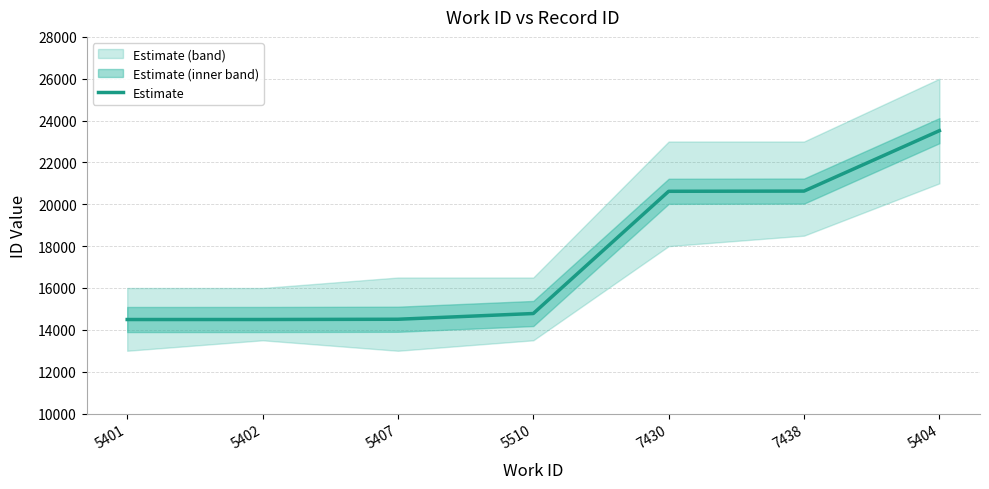

At which label is the value closest to 19005?

7430